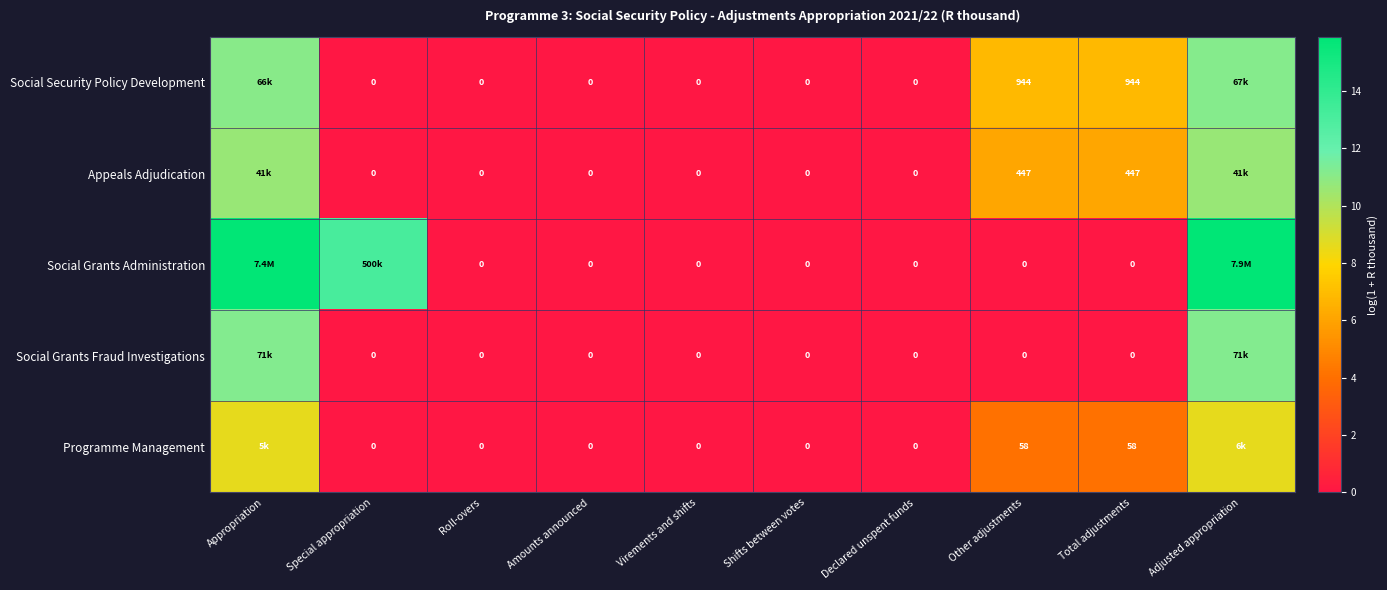

Which series changed the most between Roll-overs and Total adjustments?

Social Security Policy Development